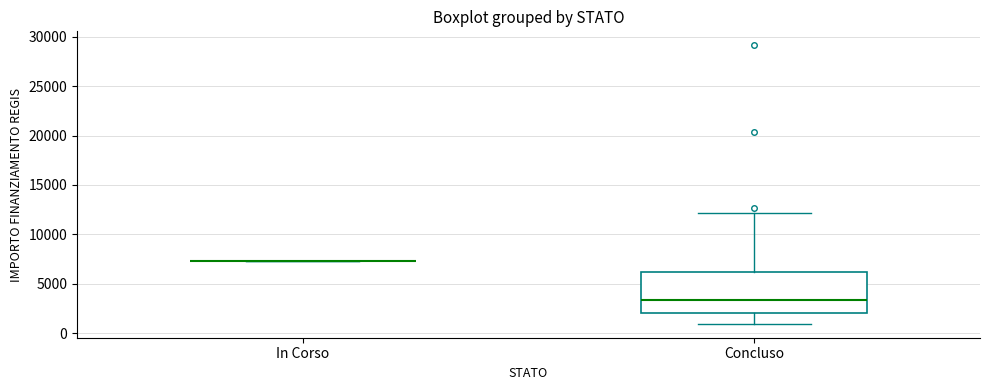

Which box is the tallest, from its lower edge to its upper edge?

Concluso